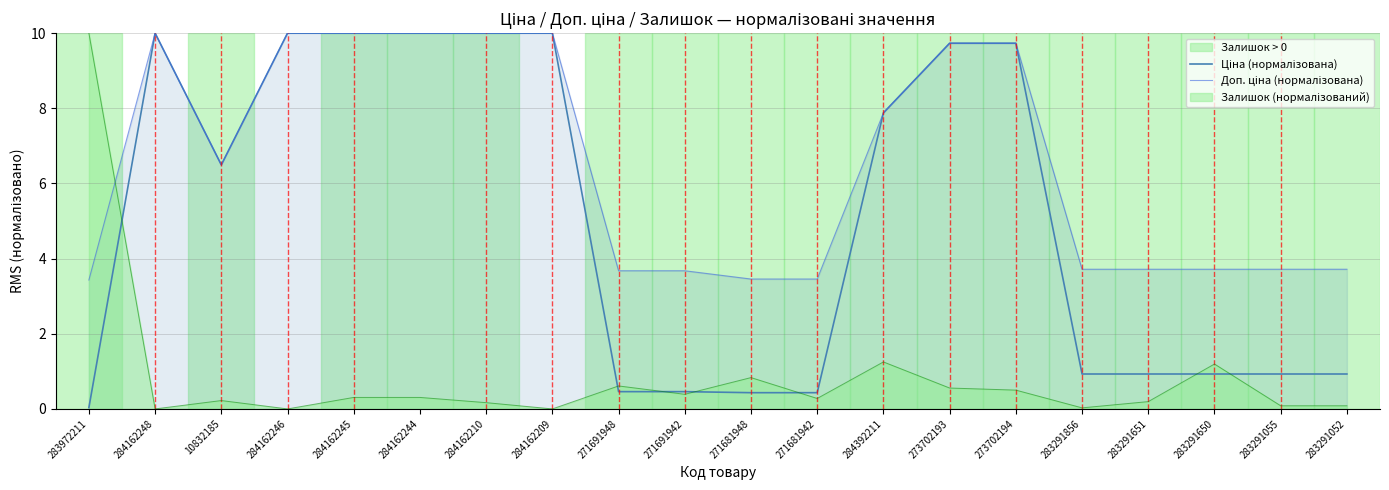

Does the chart have visible grid lines?

Yes